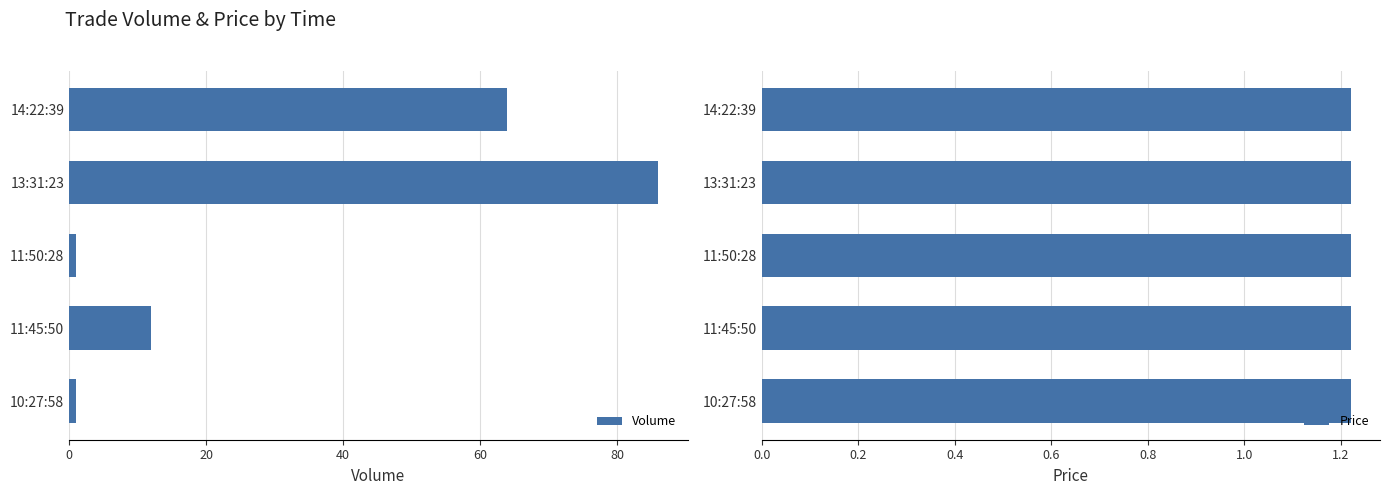

What is the difference between the second highest and minimum values in the Volume series?

63